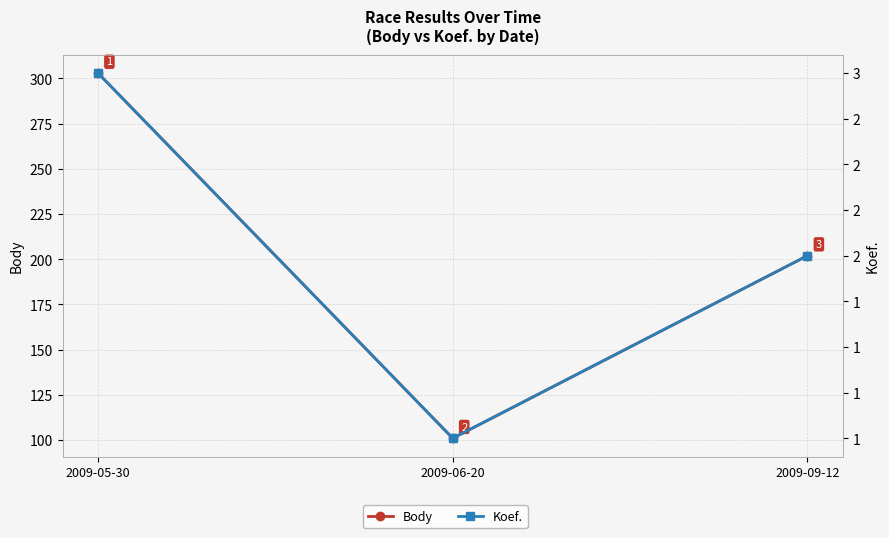

What is the smallest value displayed?

1